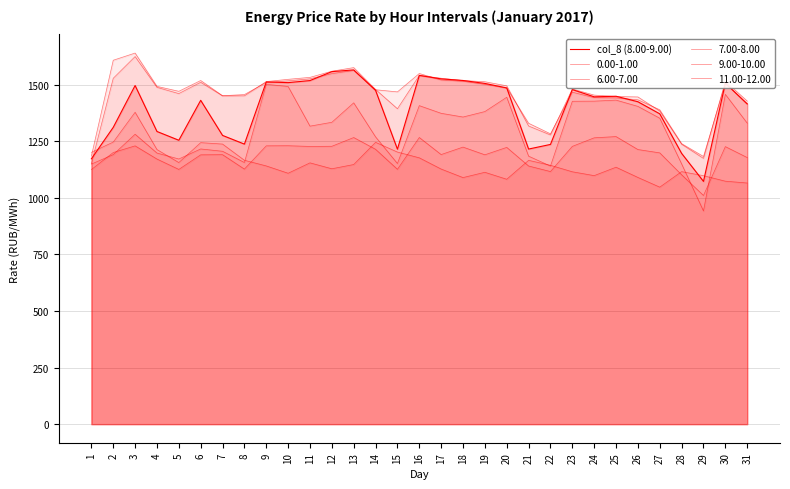

The chart shows a value of 359.9 at 1. True or false?

False